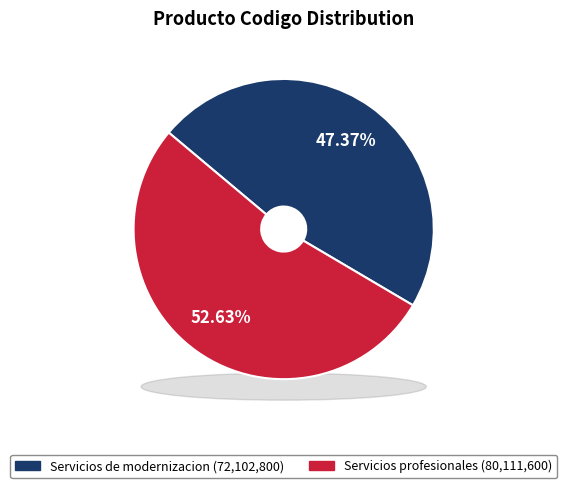

To the nearest percent, what is the difference between the largest and smallest slice percentages?

5%